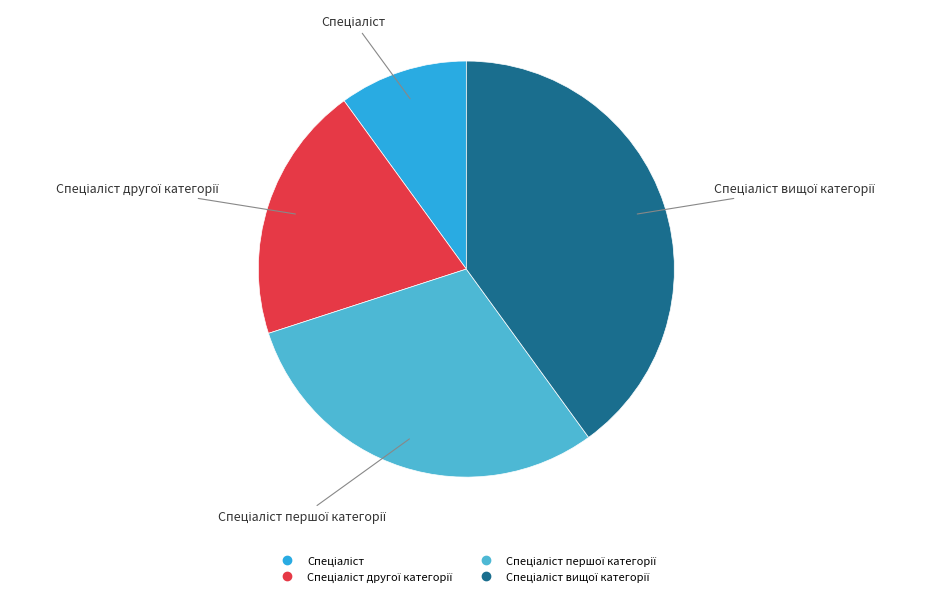

Does any single category account for the majority?

No